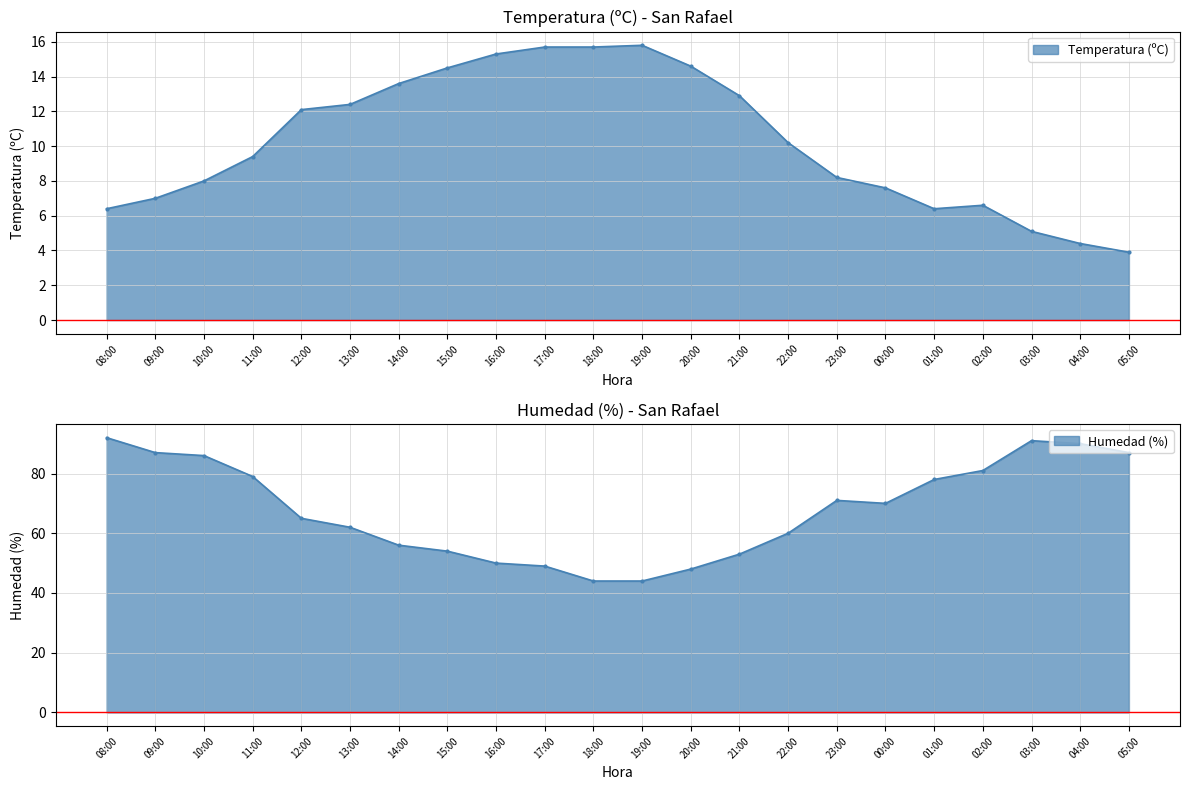

True or false: Humedad (%) has a value of 103.1 at 22:00.

False